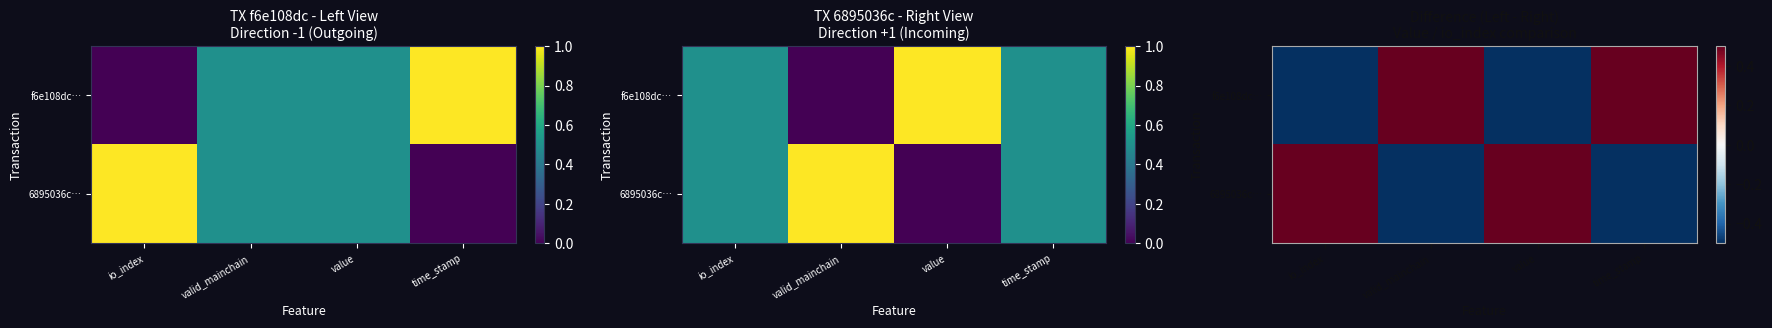

What is the sum of the 6895036c… values at valid_mainchain and time_stamp?

-1.0